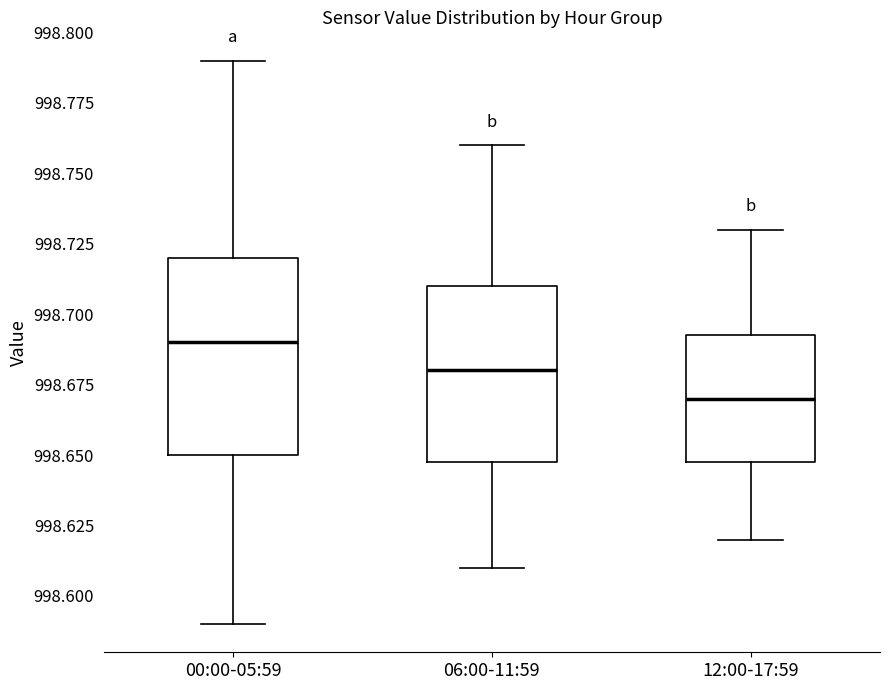

Which box is the tallest, from its lower edge to its upper edge?

00:00-05:59